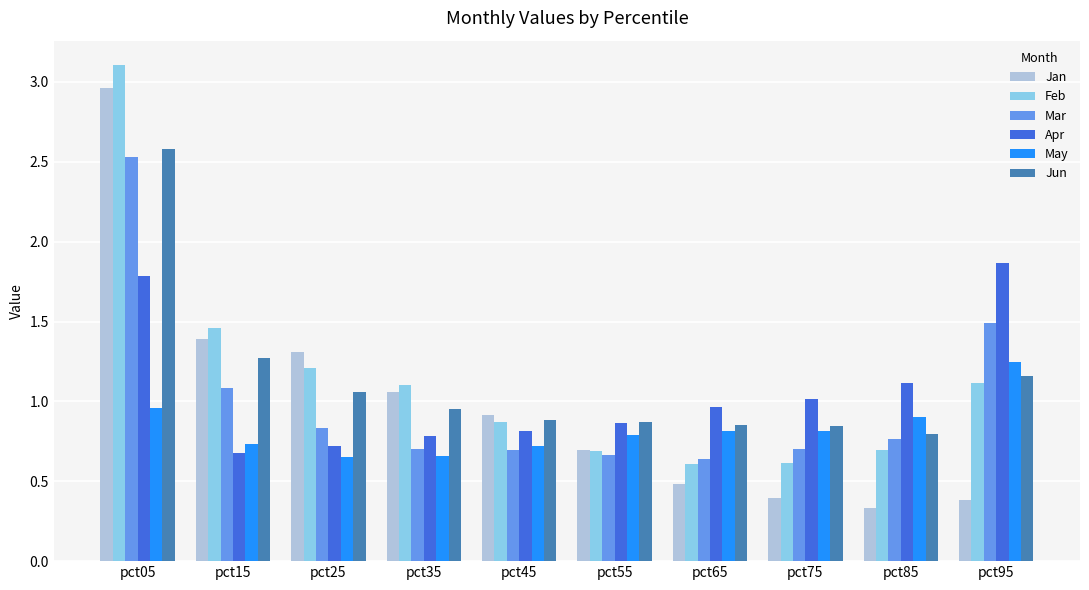

What is the sum of the Mar values at pct55 and pct85?

1.4